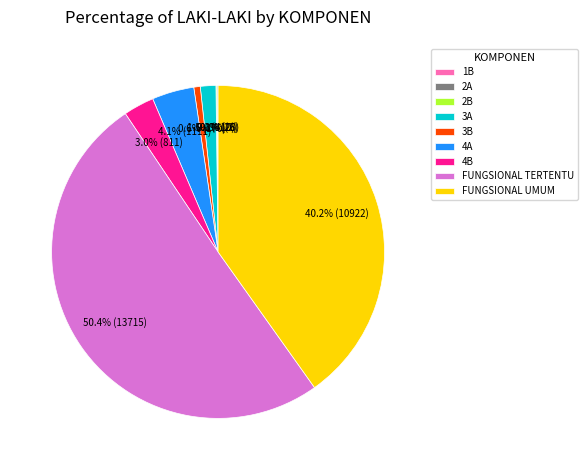

Between 3B and 3A, which is larger?

3A